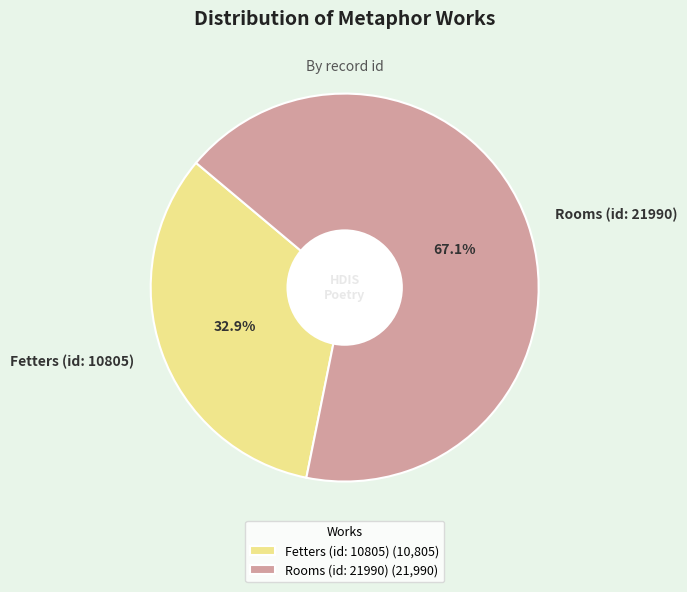

The Rooms (id: 21990) slice represents 54% of the pie. True or false?

False